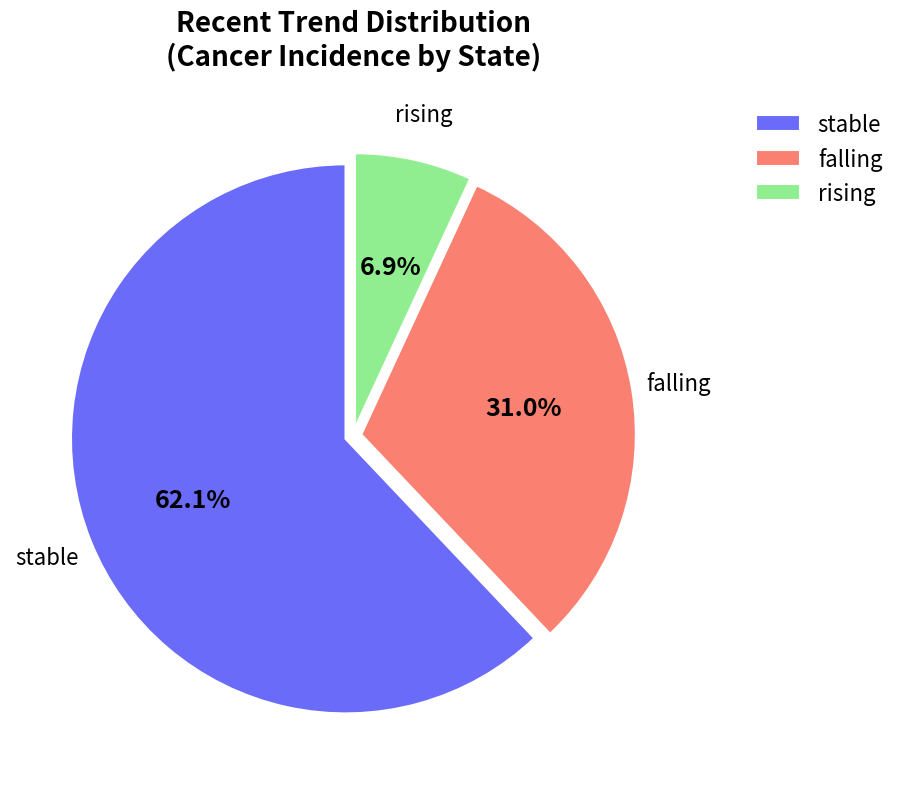

Does rising represent more than half of the total?

No